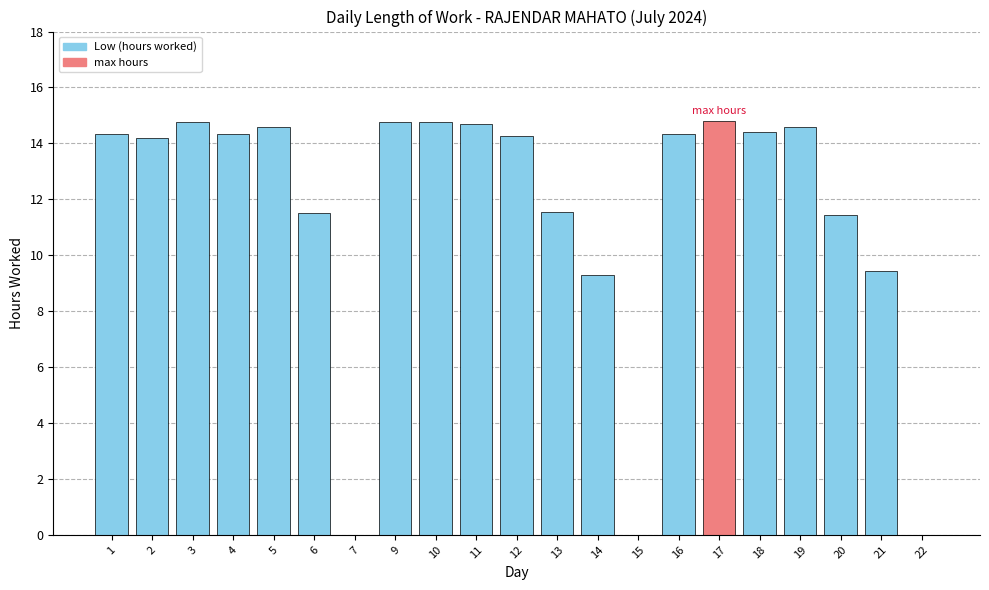

How many values exceed 14?

13